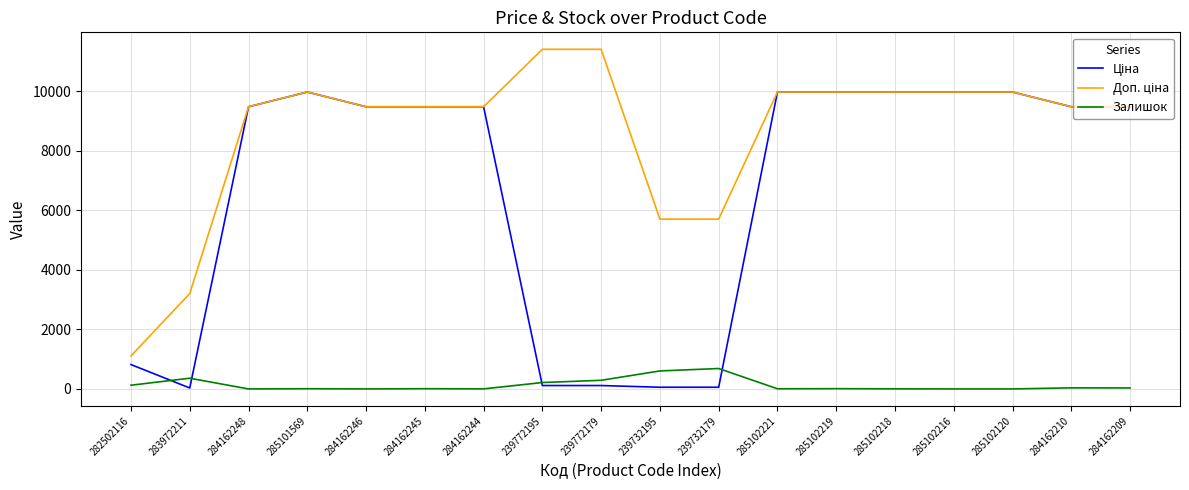

True or false: Залишок has more than 2 interior local peaks.

True